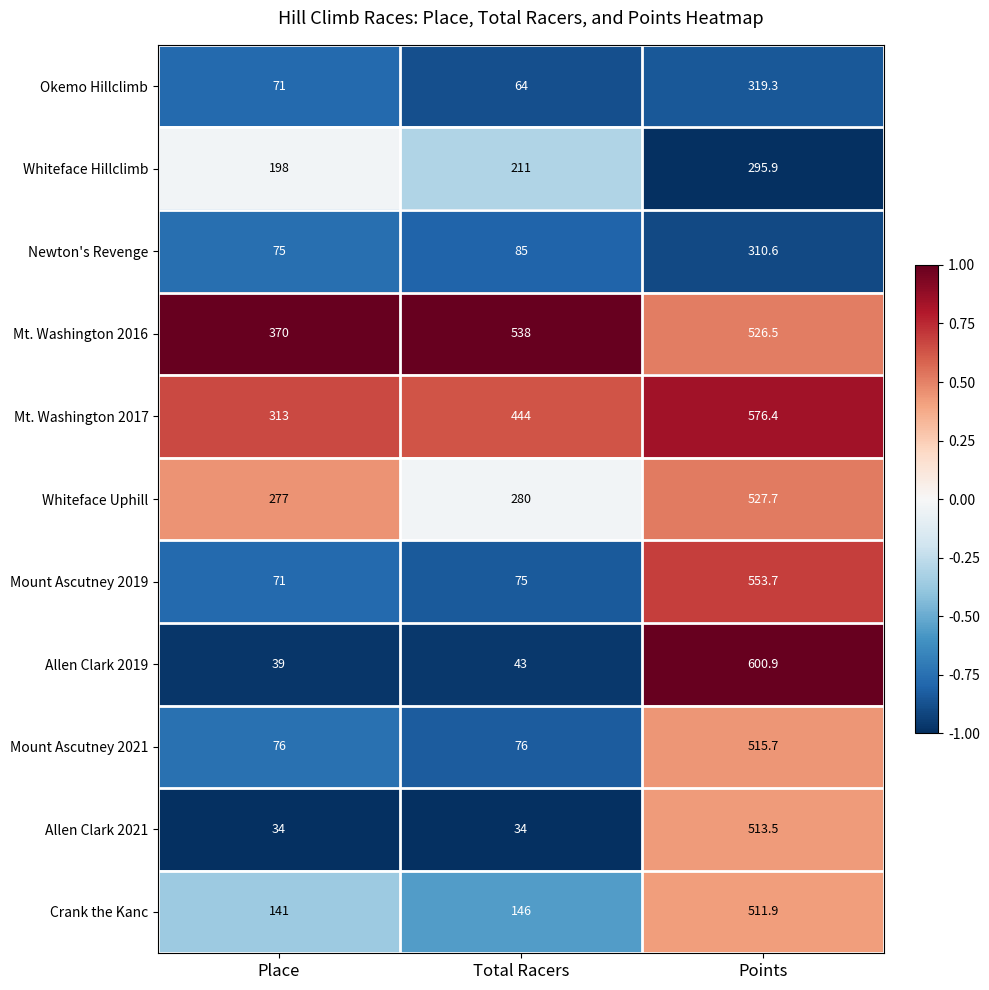

What is the average value of the Whiteface Hillclimb series?

235.0